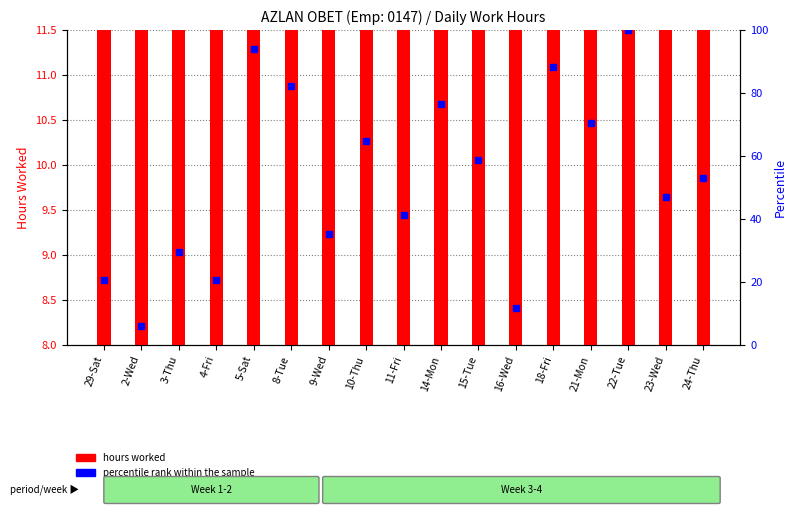

How many categories are shown in the chart?

17